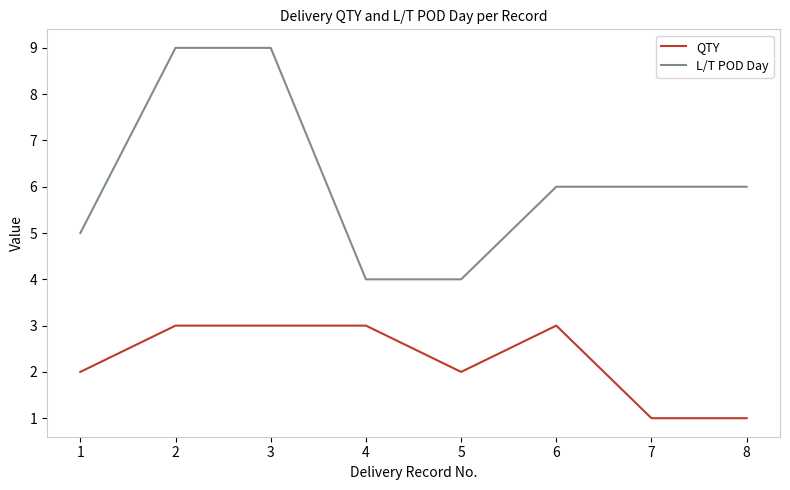

Which series has the largest range (max minus min)?

L/T POD Day